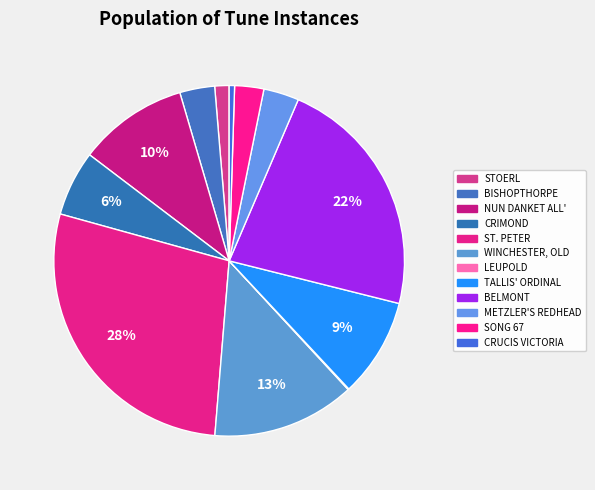

How many segments does this pie chart have?

12